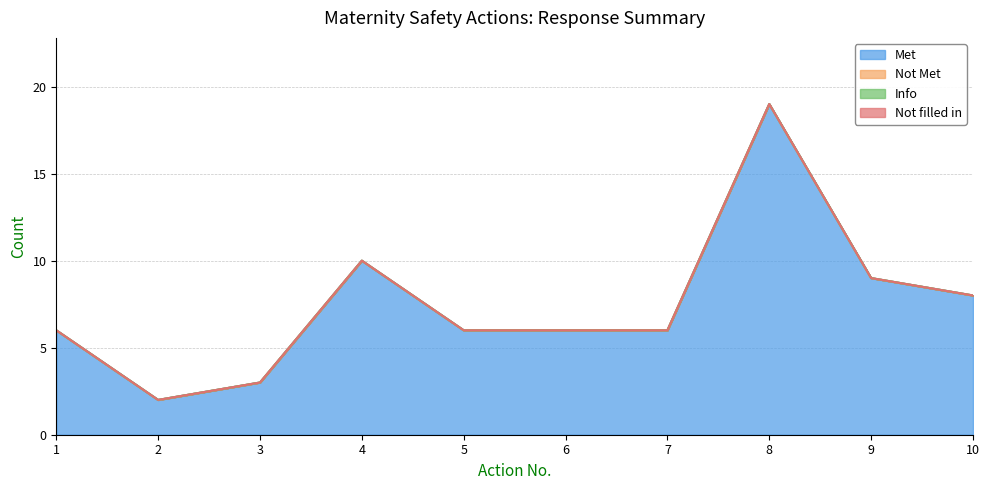

True or false: Met and Not Met cross at least once.

False